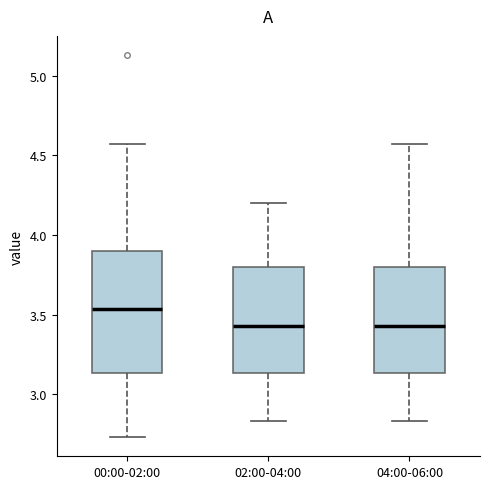

Comparing the boxes themselves (not the whiskers), which one is the tallest?

00:00-02:00